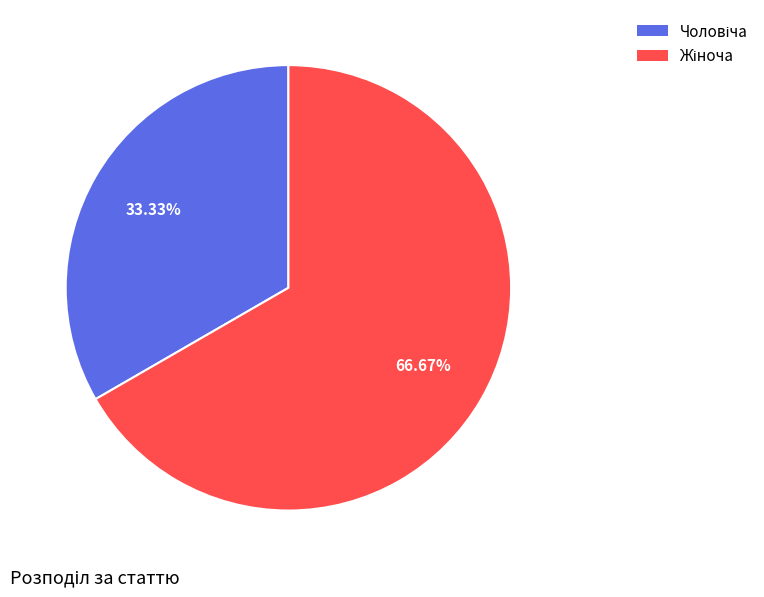

Is there any slice that represents more than half of the pie?

Yes